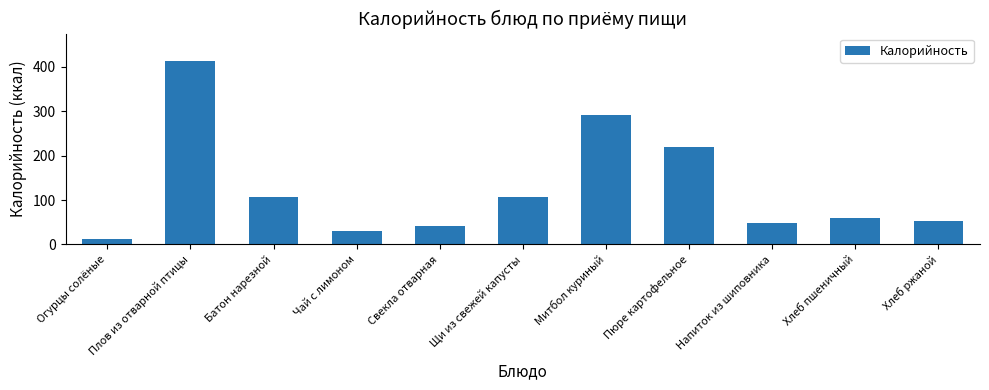

True or false: the data shows 106.6 at Щи из свежей капусты.

True